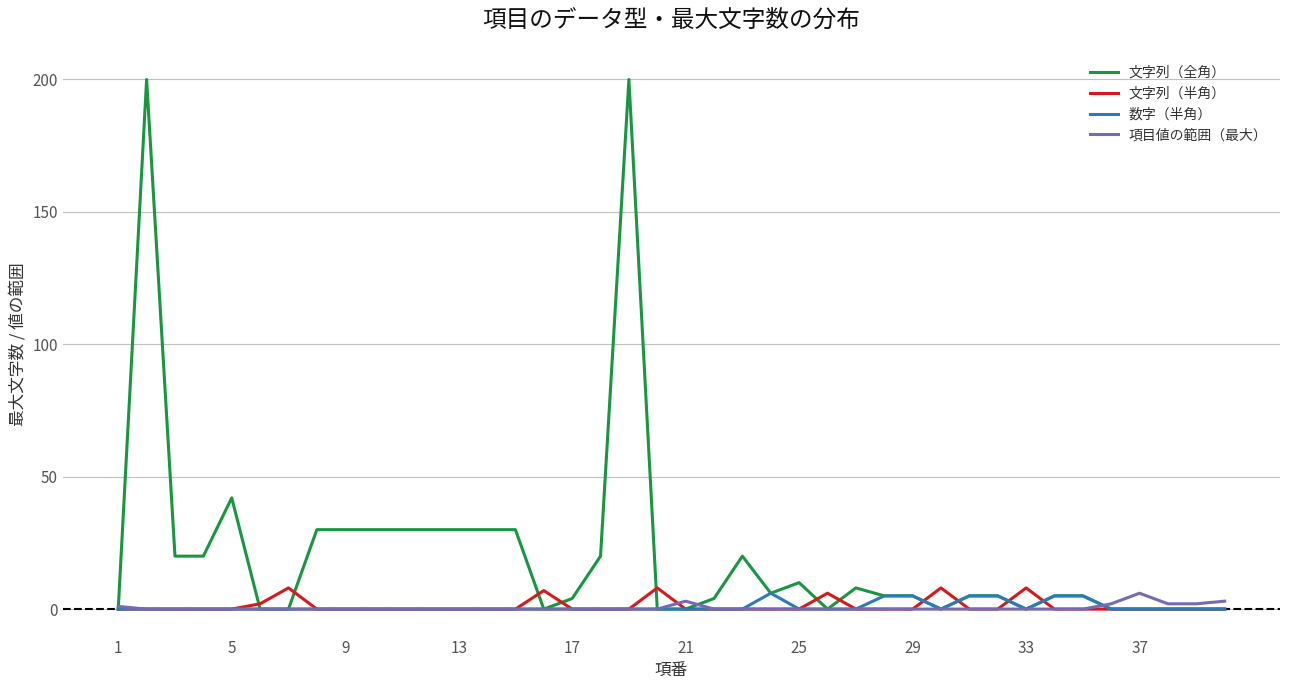

Which series has the largest range (max minus min)?

文字列（全角）